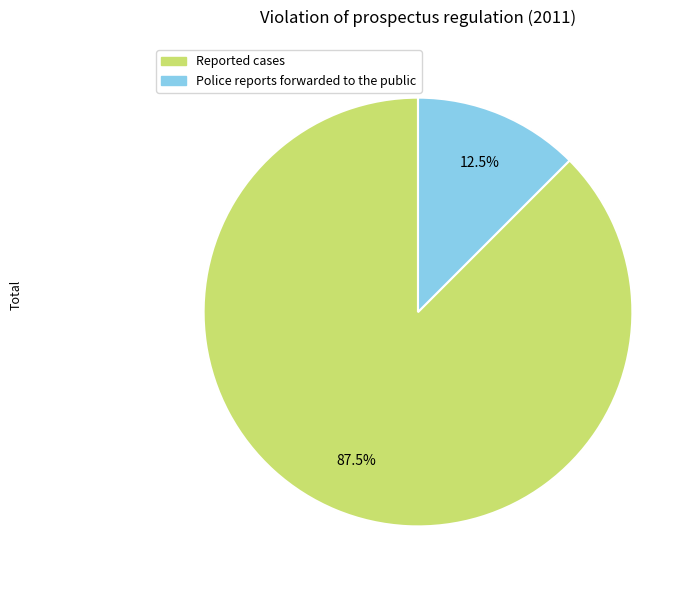

Is there any slice that represents more than half of the pie?

Yes